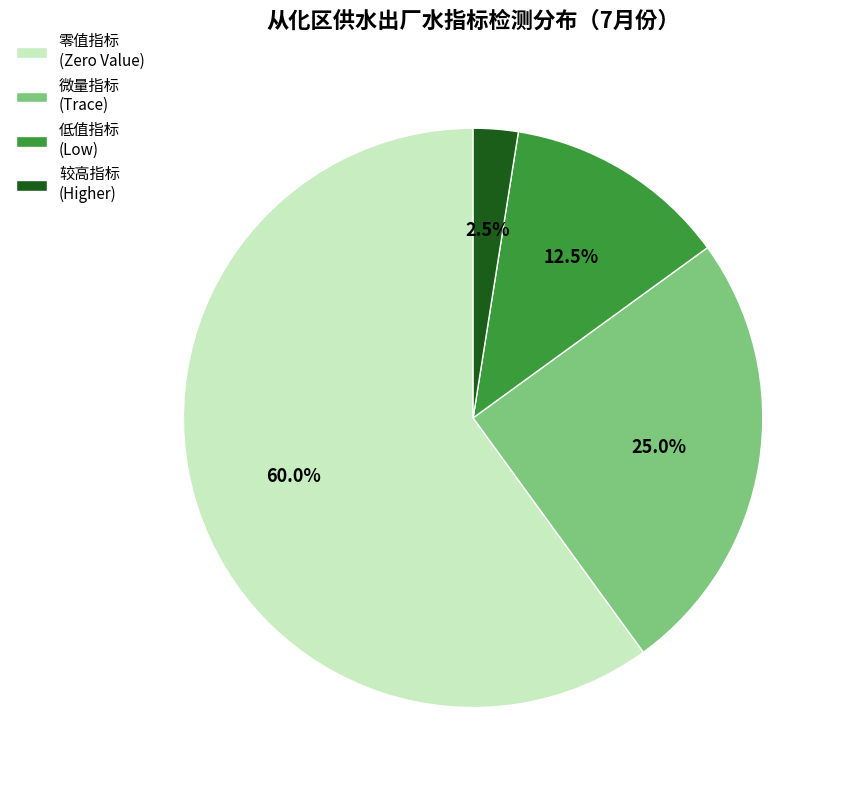

Between 微量指标 (Trace) and 低值指标 (Low), which is larger?

微量指标 (Trace)